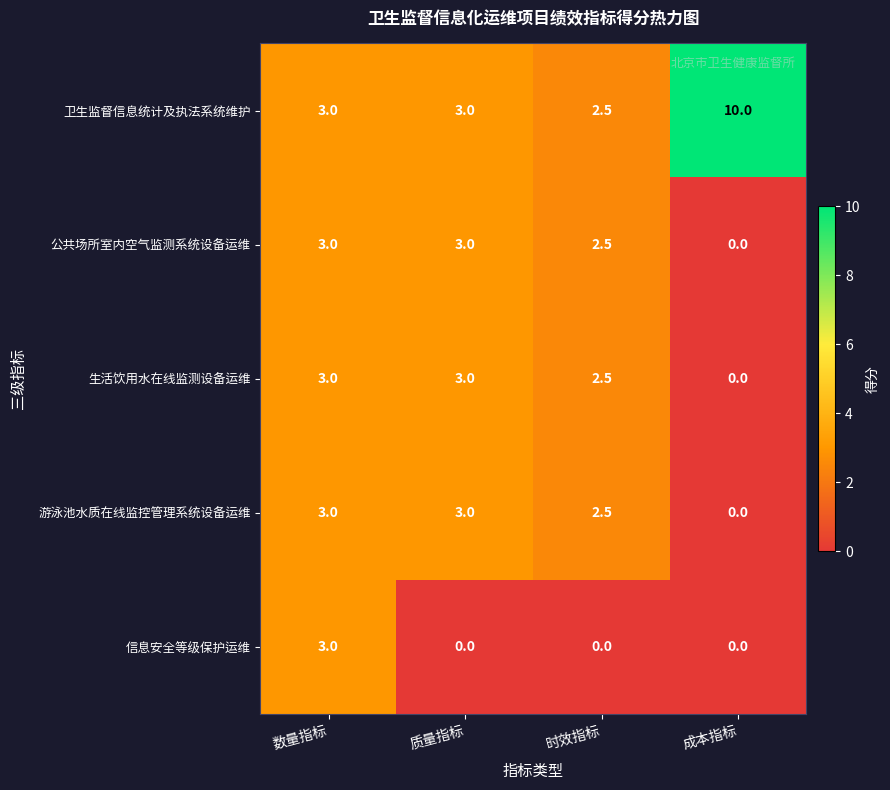

Reading left to right, extract all data points from this chart.

卫生监督信息统计及执法系统维护: 数量指标=3.0	质量指标=3.0	时效指标=2.5	成本指标=10.0
公共场所室内空气监测系统设备运维: 数量指标=3.0	质量指标=3.0	时效指标=2.5	成本指标=0.0
生活饮用水在线监测设备运维: 数量指标=3.0	质量指标=3.0	时效指标=2.5	成本指标=0.0
游泳池水质在线监控管理系统设备运维: 数量指标=3.0	质量指标=3.0	时效指标=2.5	成本指标=0.0
信息安全等级保护运维: 数量指标=3.0	质量指标=0.0	时效指标=0.0	成本指标=0.0